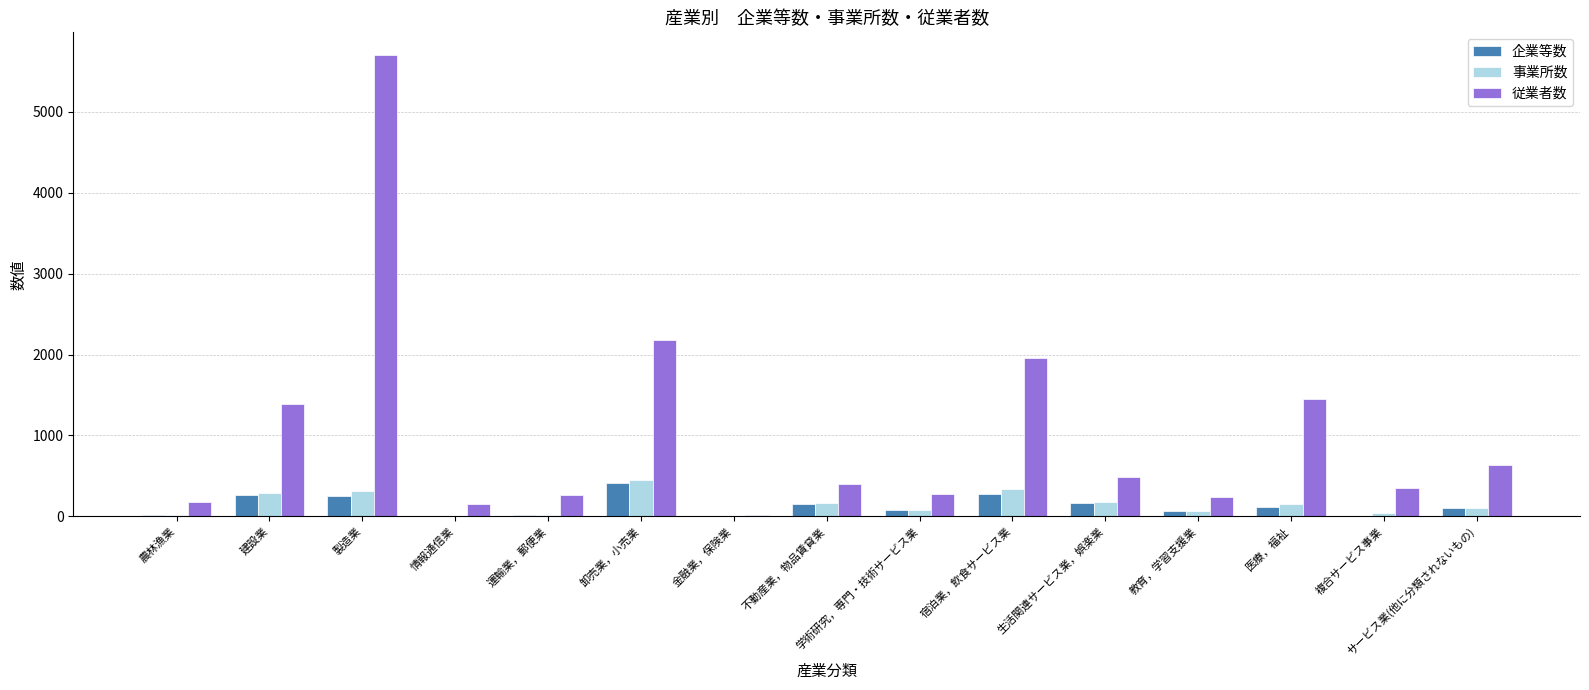

The value of 従業者数 at 製造業 is 2000. True or false?

False